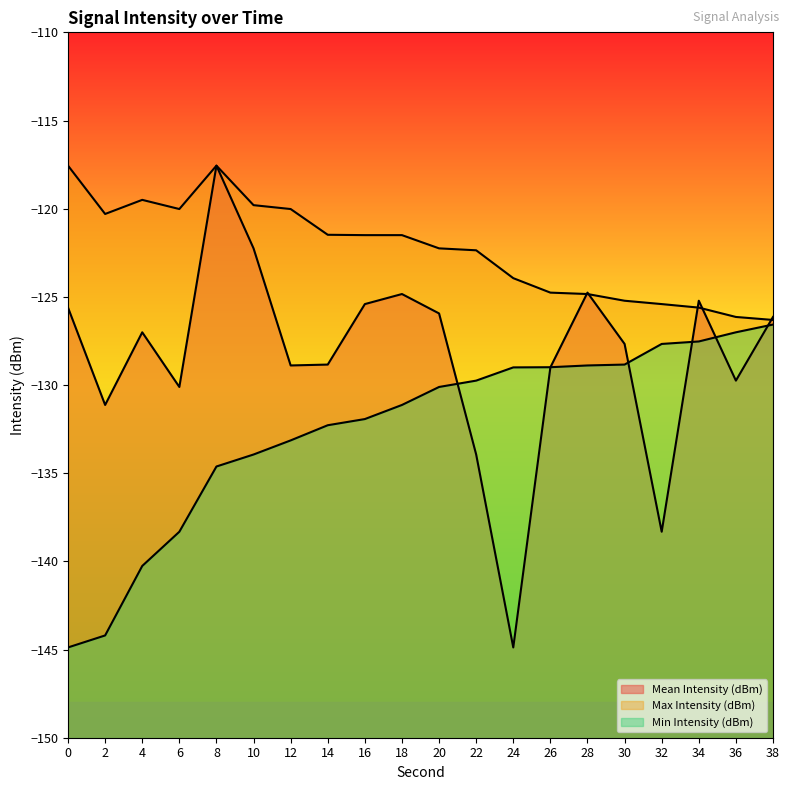

What are all the series names shown in the legend?

Mean Intensity (dBm), Max Intensity (dBm), Min Intensity (dBm)